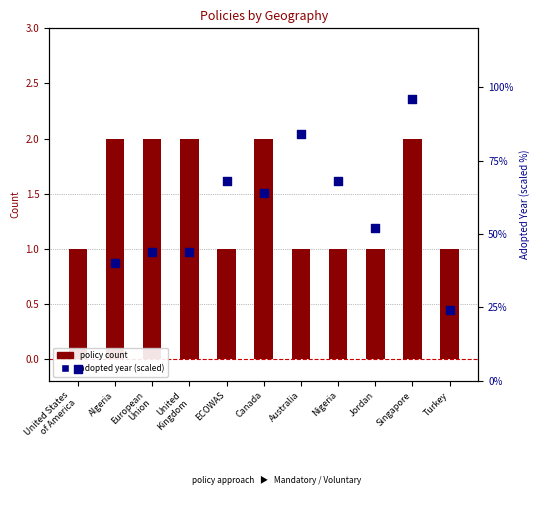

At which category is the sum across all series the highest?

Singapore